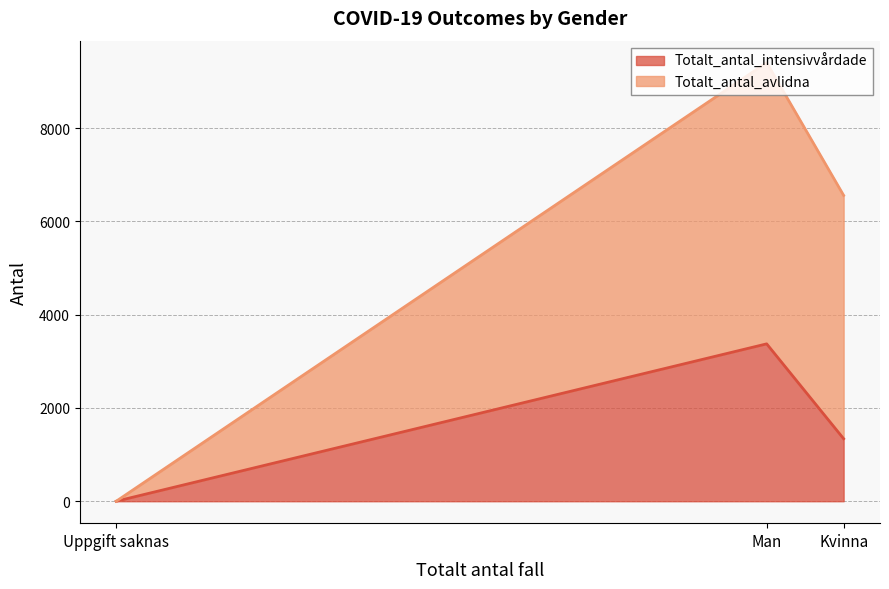

How many values in Totalt_antal_avlidna are above zero?

2